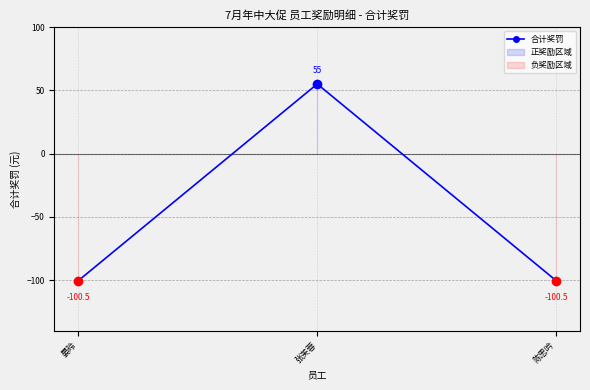

The value at 张芙蓉 is 15.2. True or false?

False